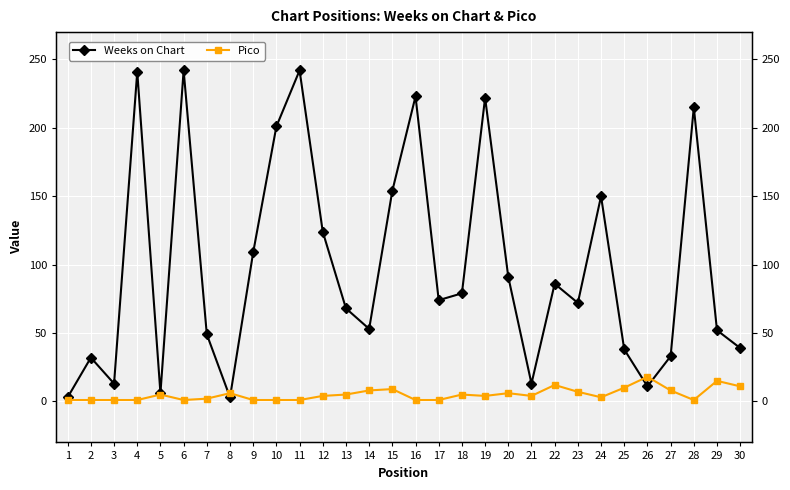

List the labels in order of Pico value, smallest first.

1, 2, 3, 4, 6, 9, 10, 11, 16, 17, 28, 7, 24, 12, 19, 21, 5, 13, 18, 8, 20, 23, 14, 27, 15, 25, 30, 22, 29, 26